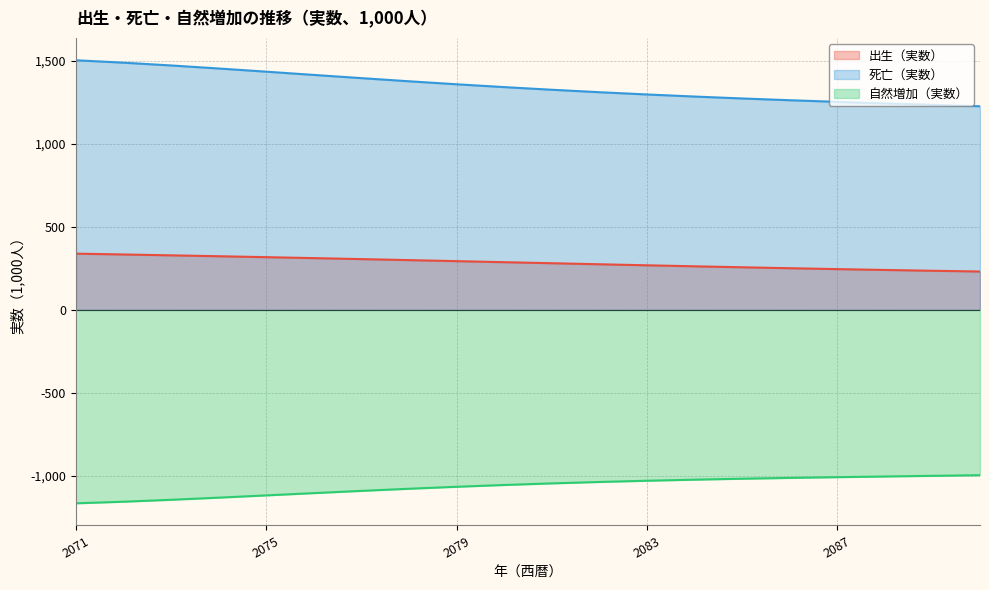

Reading left to right, extract all data points from this chart.

出生（実数）: 338.7	333.8	328.6	323.2	317.6	311.8	305.9	299.8	293.6	287.4	281.1	274.8	268.6	262.6	256.7	251.0	245.6	240.5	235.7	231.2
死亡（実数）: 1503.3	1488.7	1471.9	1453.7	1434.5	1415.0	1395.6	1376.7	1358.6	1341.6	1325.6	1310.9	1297.2	1284.7	1273.2	1262.6	1252.7	1243.5	1234.8	1226.3
自然増加（実数）: -1164.6	-1154.9	-1143.4	-1130.5	-1116.9	-1103.1	-1089.7	-1076.9	-1065.0	-1054.2	-1044.6	-1036.1	-1028.6	-1022.2	-1016.5	-1011.6	-1007.1	-1003.0	-999.1	-995.1